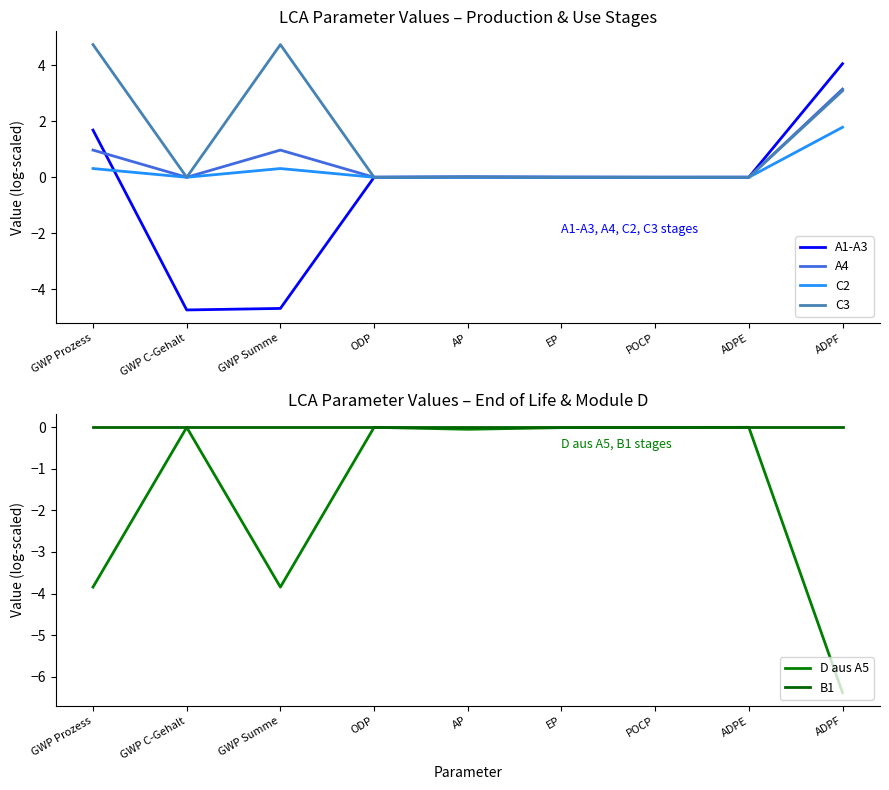

Read the C2 value at ADPF.

1.8